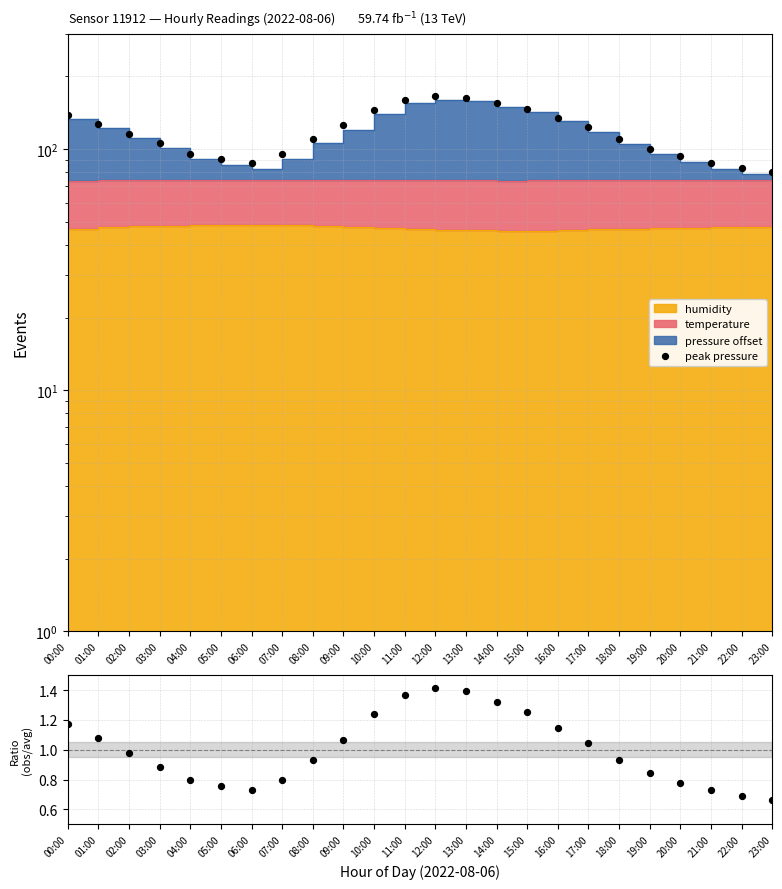

At which category is the sum across all series the highest?

12:00